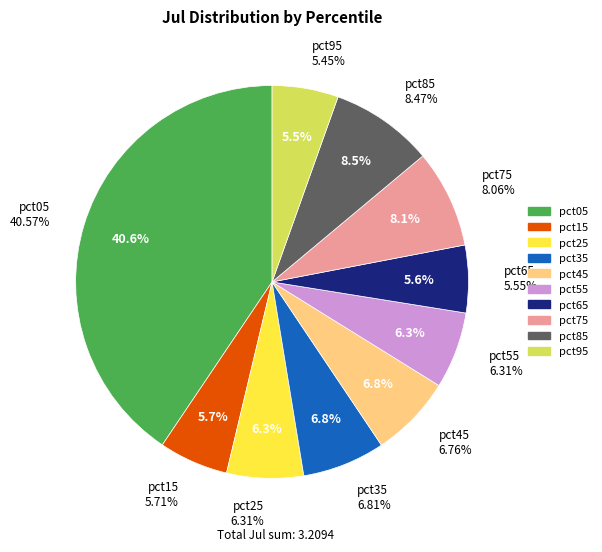

Count the number of slices in the pie.

10